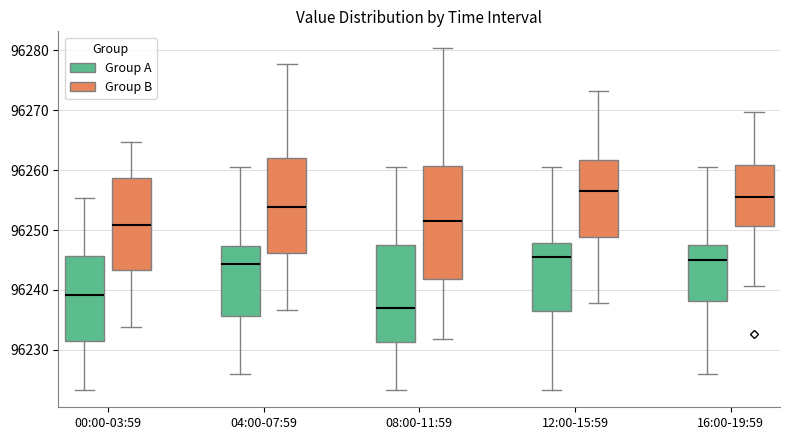

Reading left to right, transcribe this box plot: for each box, give where its median line is, the range the box spans, and where its two whiskers end, as read against the y-axis. The values are not printed on the chart, so give them approximately, as read against the axis.

00:00-03:59 (Group A): median 96239, box 96231 to 96246, whiskers 96223 to 96255
00:00-03:59 (Group B): median 96251, box 96243 to 96259, whiskers 96234 to 96265
04:00-07:59 (Group A): median 96244, box 96236 to 96247, whiskers 96226 to 96261
04:00-07:59 (Group B): median 96254, box 96246 to 96262, whiskers 96237 to 96278
08:00-11:59 (Group A): median 96237, box 96231 to 96248, whiskers 96223 to 96261
08:00-11:59 (Group B): median 96252, box 96242 to 96261, whiskers 96232 to 96280
12:00-15:59 (Group A): median 96246, box 96237 to 96248, whiskers 96223 to 96261
12:00-15:59 (Group B): median 96257, box 96249 to 96262, whiskers 96238 to 96273
16:00-19:59 (Group A): median 96245, box 96238 to 96248, whiskers 96226 to 96261
16:00-19:59 (Group B): median 96256, box 96251 to 96261, whiskers 96241 to 96270